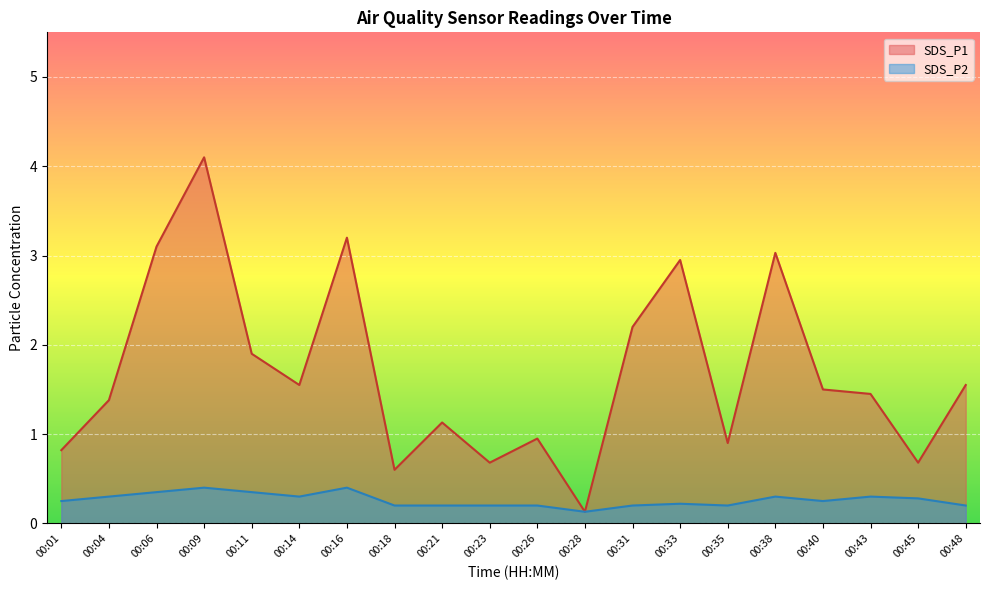

Which series changed the most between 00:16 and 00:43?

SDS_P1